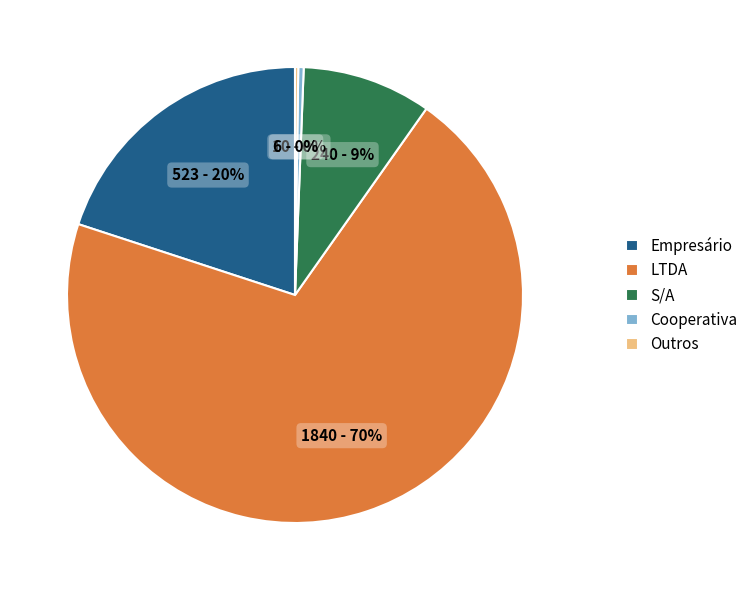

What is the majority slice?

LTDA